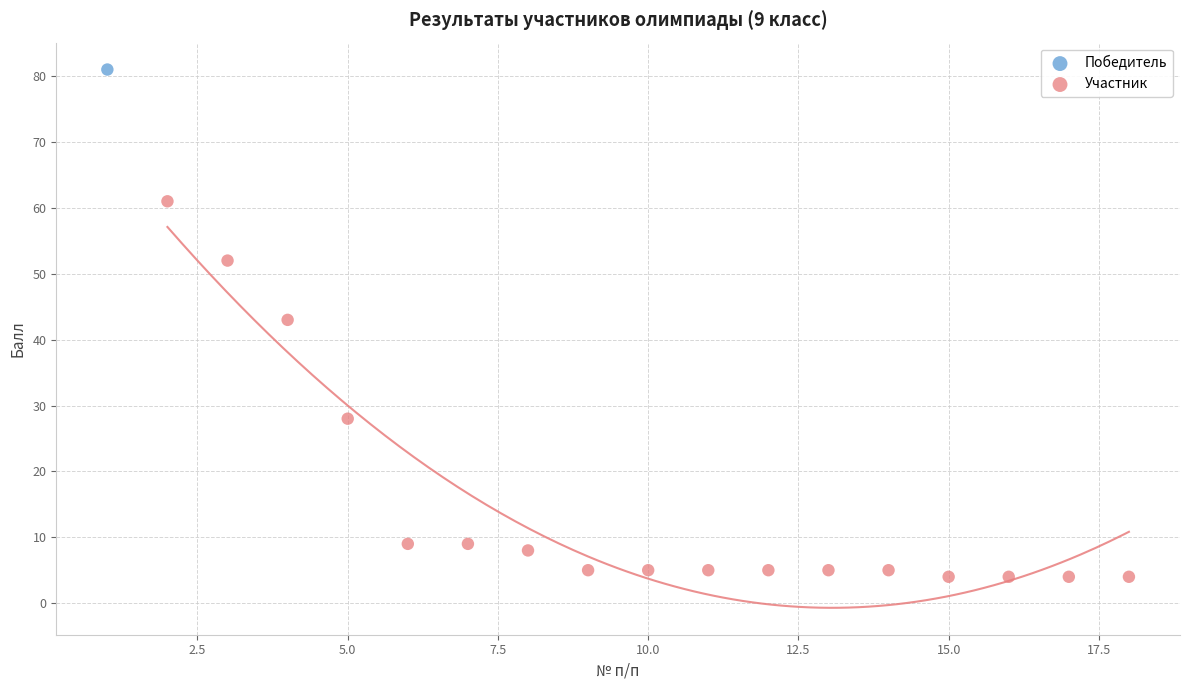

What are all the series names shown in the legend?

Победитель, Участник